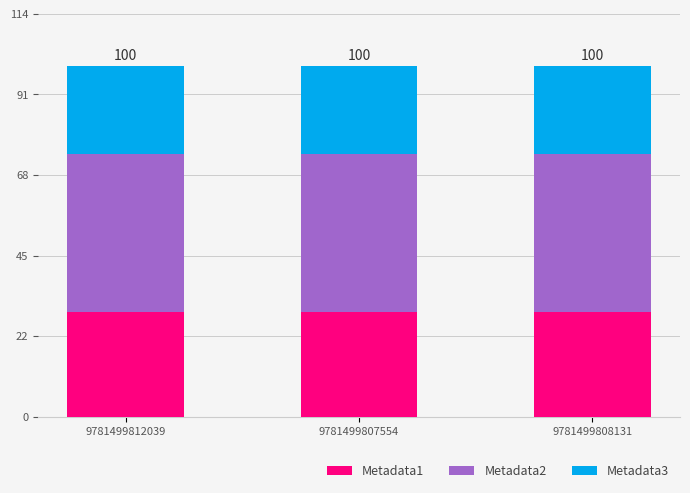

Are the bars grouped side by side (vs. stacked)?

No